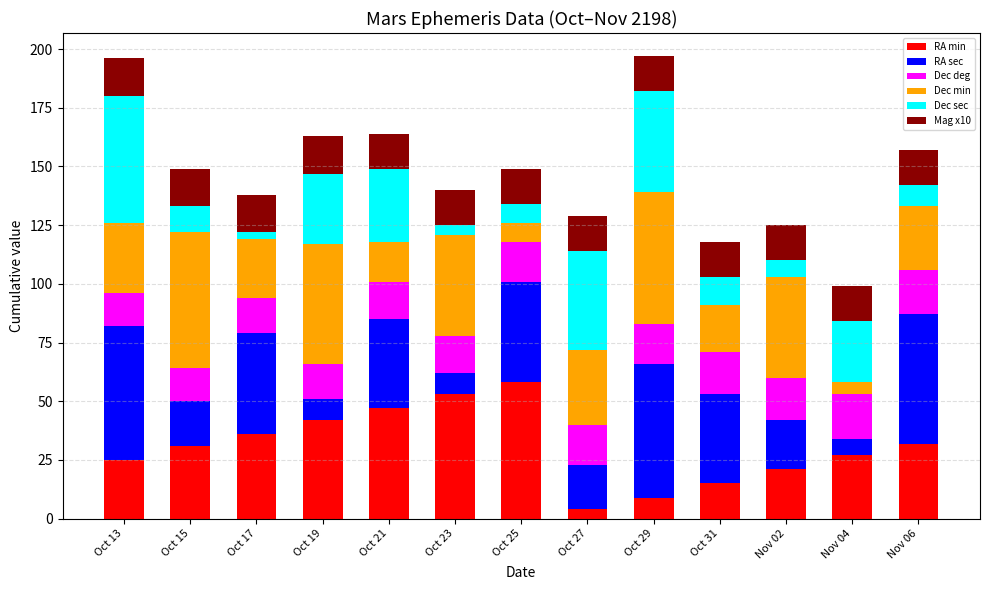

What is the highest value of the RA min series?

58